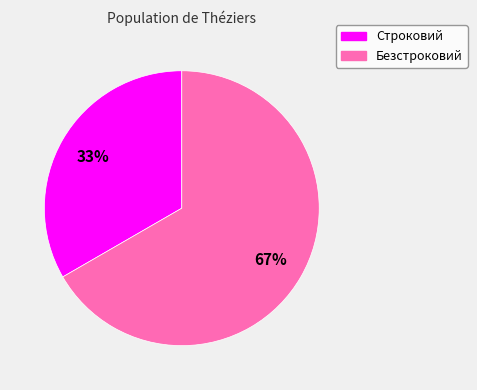

How many slices are in this pie chart?

2